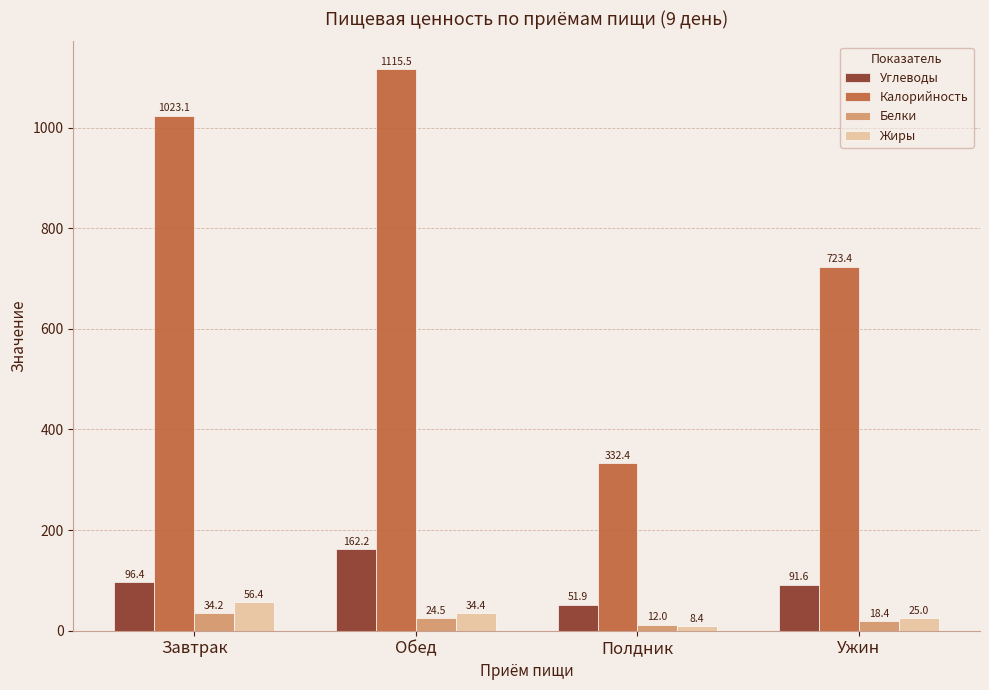

Where is Углеводы nearest to the value 107?

Завтрак